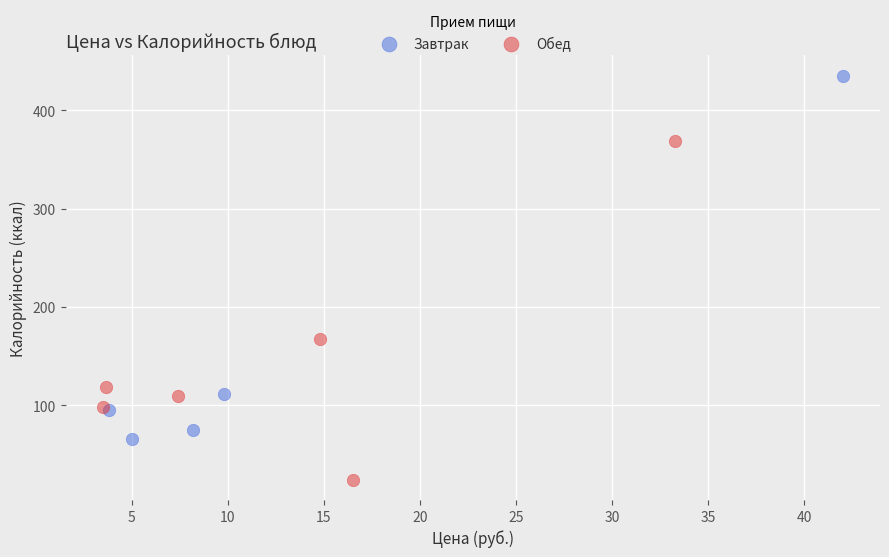

Which series has the largest Y range (max minus min)?

Завтрак